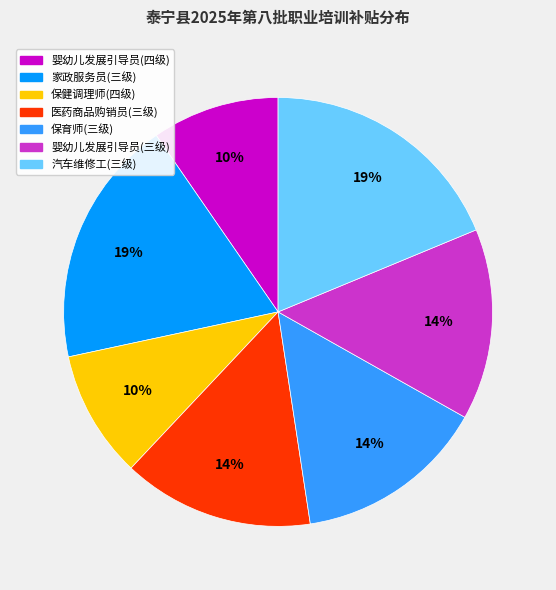

True or false: 保育师(三级) accounts for 14% of the total.

True